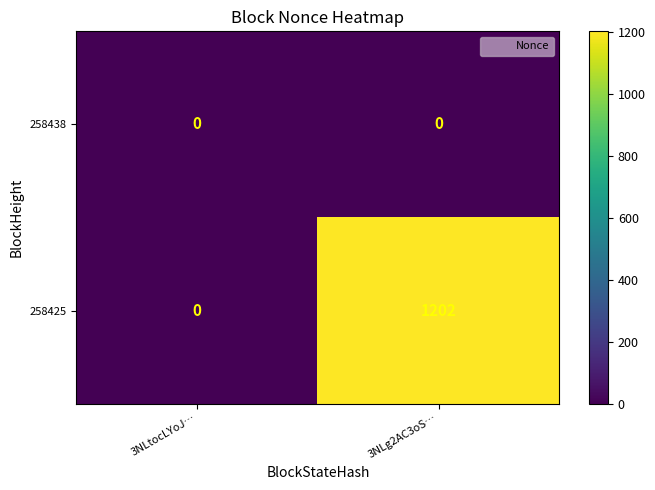

At which label is 258425 closest to 601?

3NLtocLYoJ…